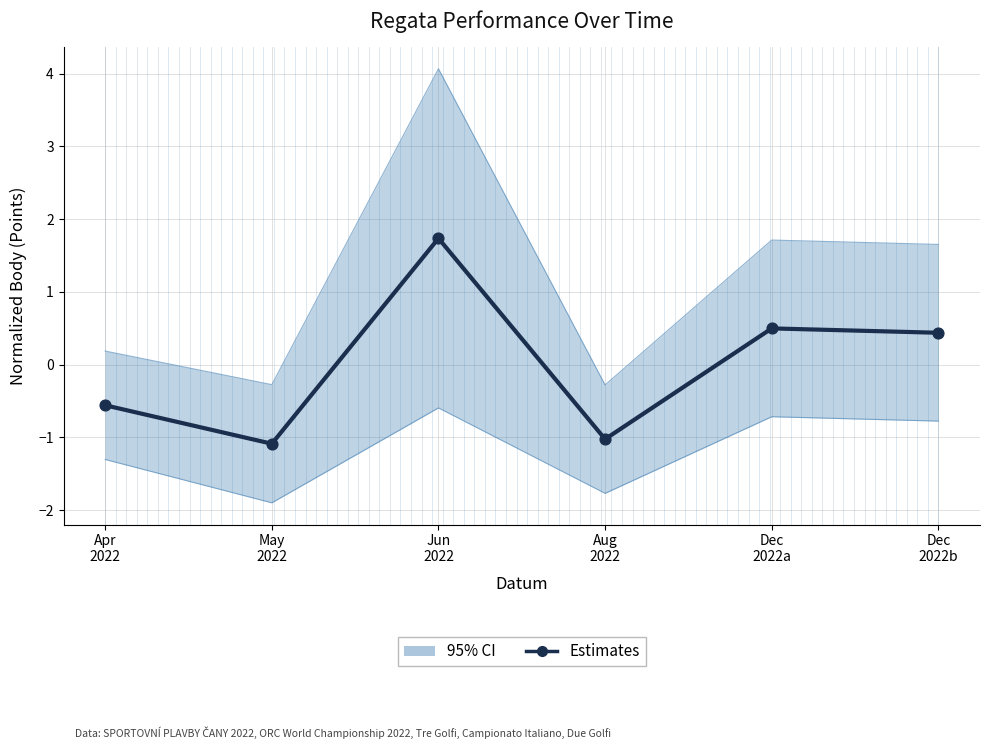

What is the change in value from Aug
2022 to Dec
2022a?

+1.5